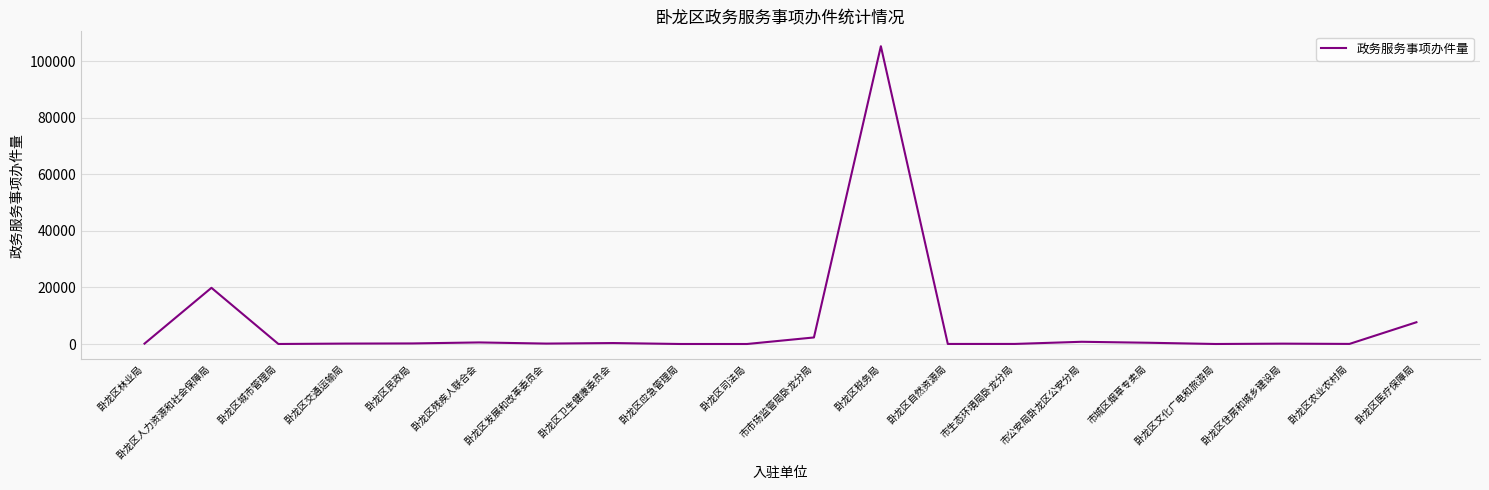

At which category does the chart reach its peak across all series?

卧龙区税务局